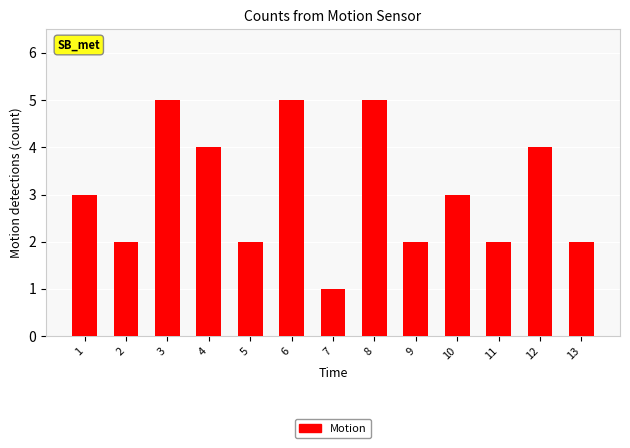

Reading left to right, list all the values displayed in this chart.

3	2	5	4	2	5	1	5	2	3	2	4	2